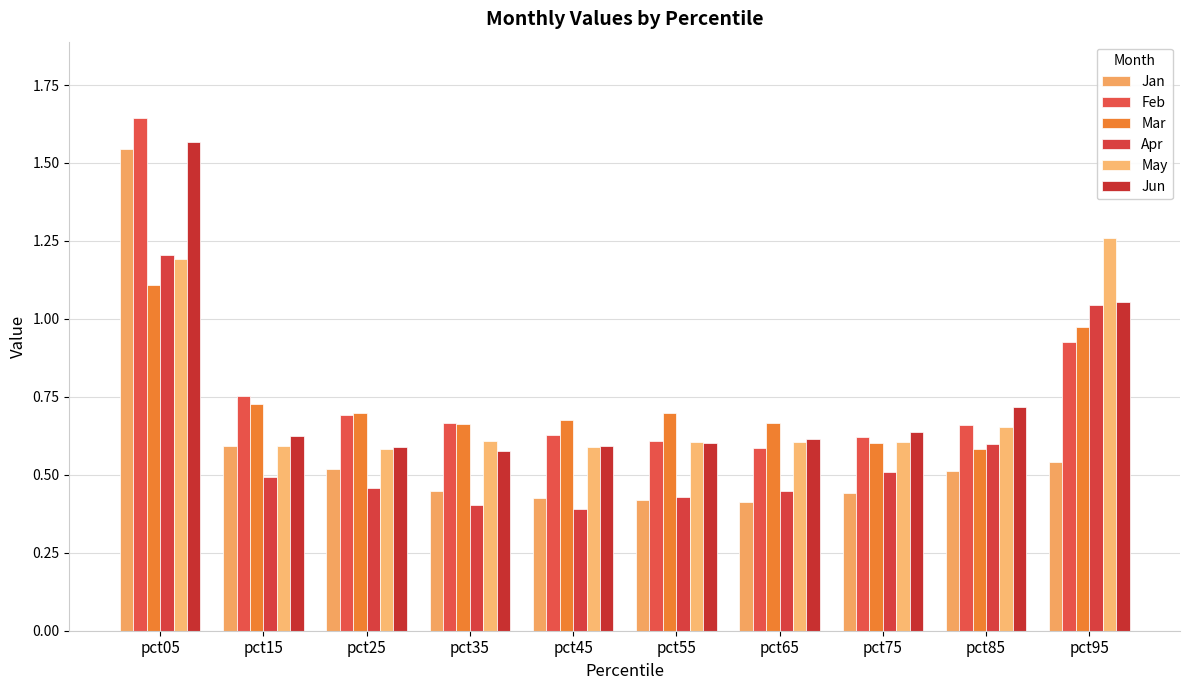

How many May values are between 0 and 1?

8